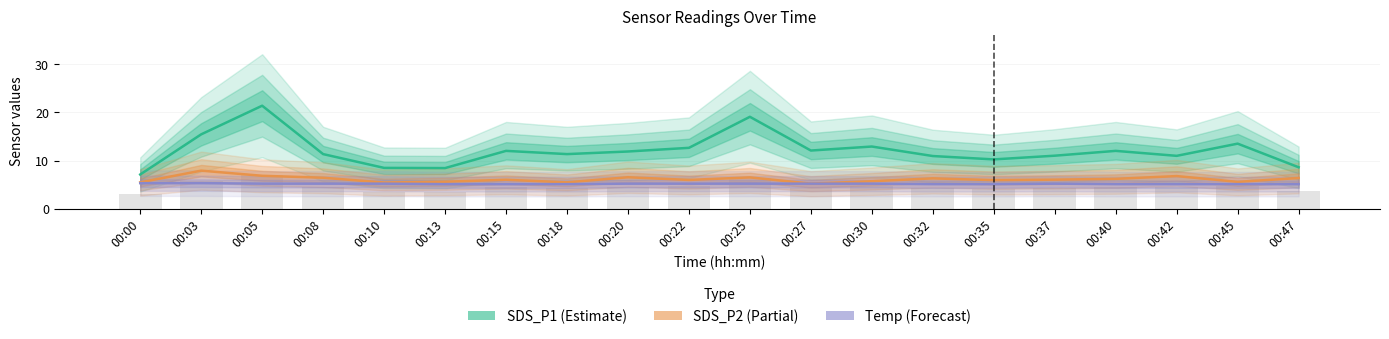

Which has a higher value, 00:22 or 00:13?

00:22